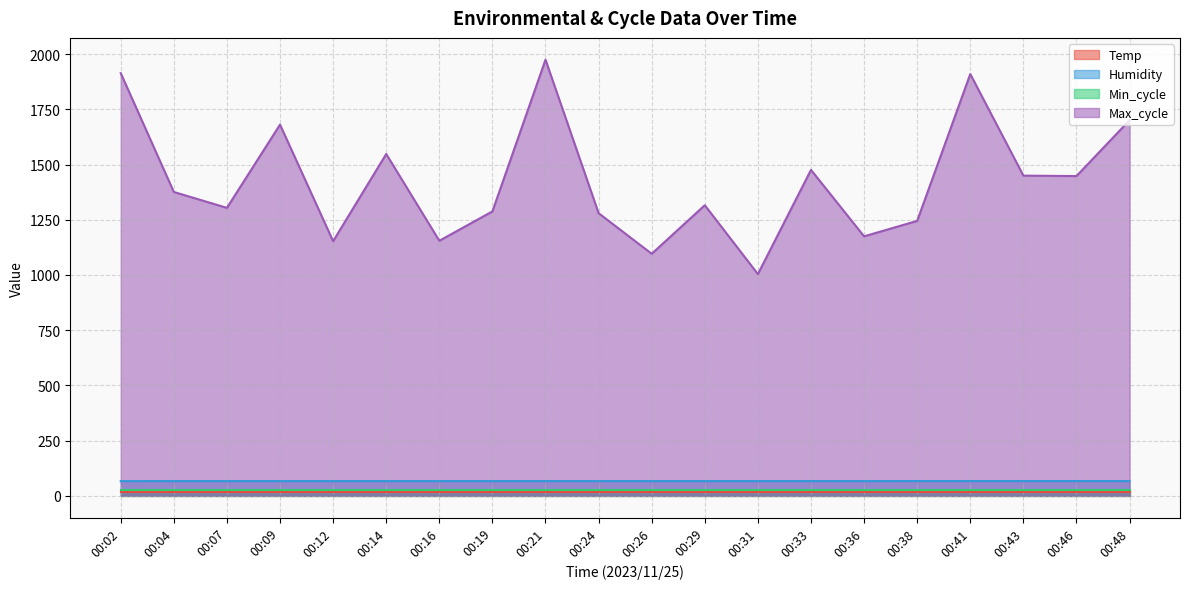

Which has a higher value, 00:16 or 00:14?

00:16